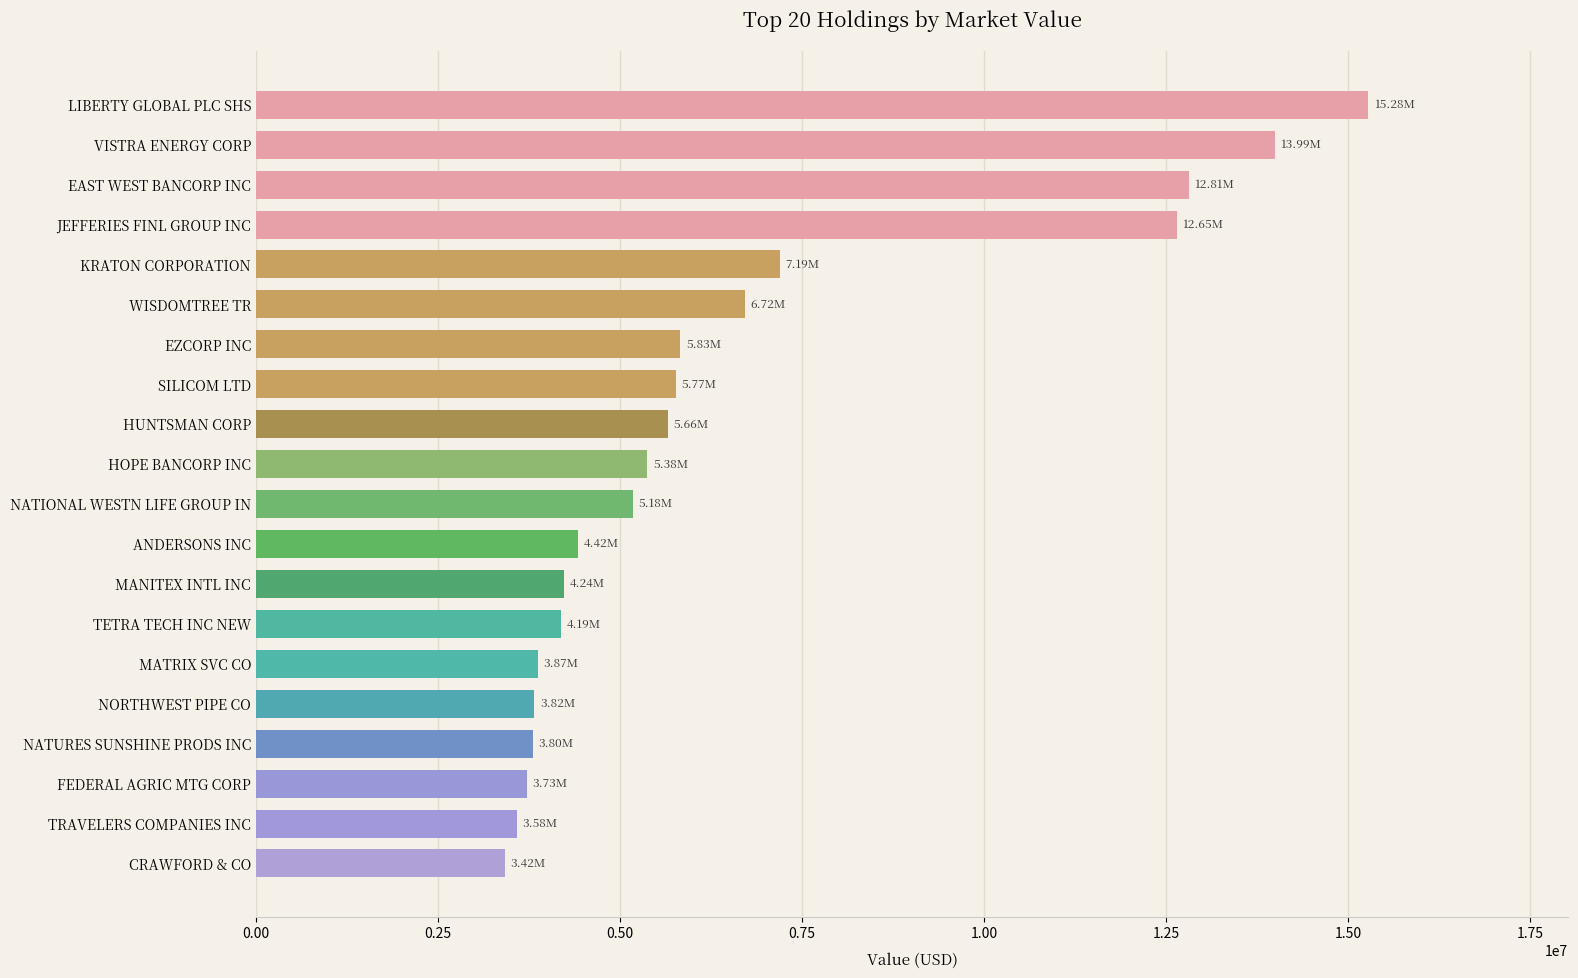

How many values are below 5376000?

10